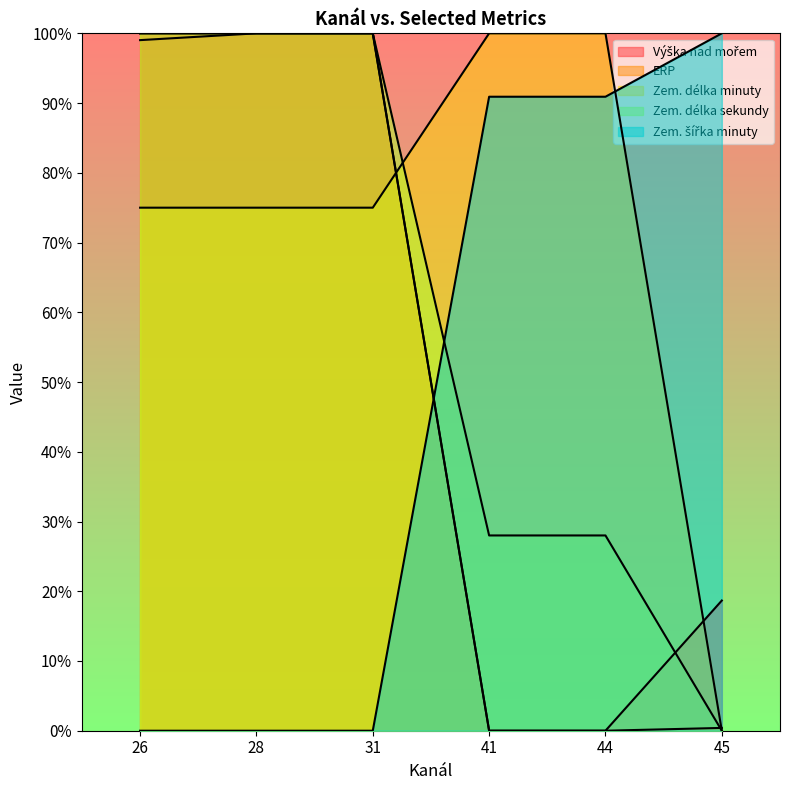

How many series are shown in this chart?

5